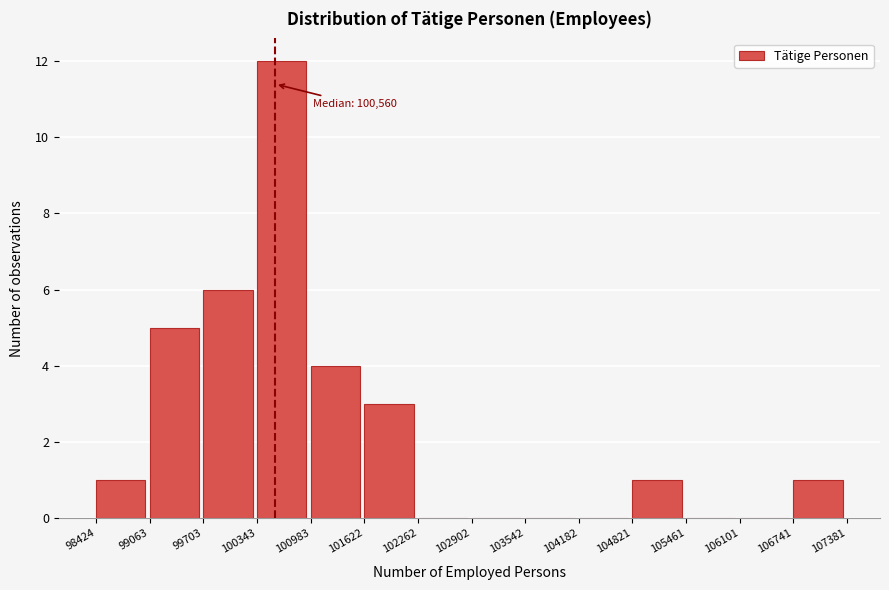

Which range on the x-axis has the tallest bar?

100343 to 100983